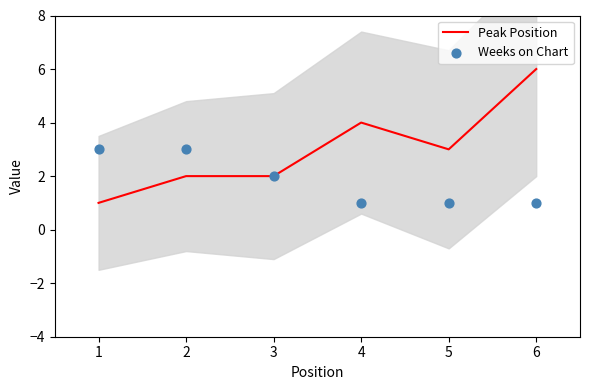

Which category has the highest value in the Peak Position series?

6